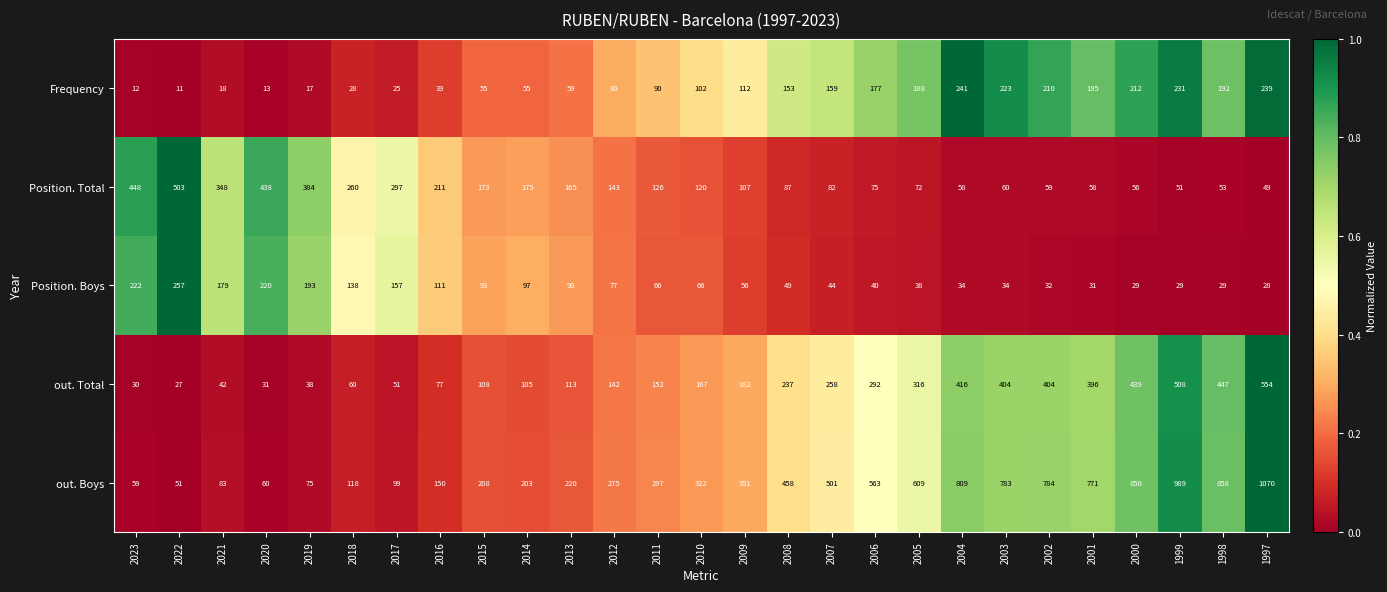

Count the number of data series in this chart.

5